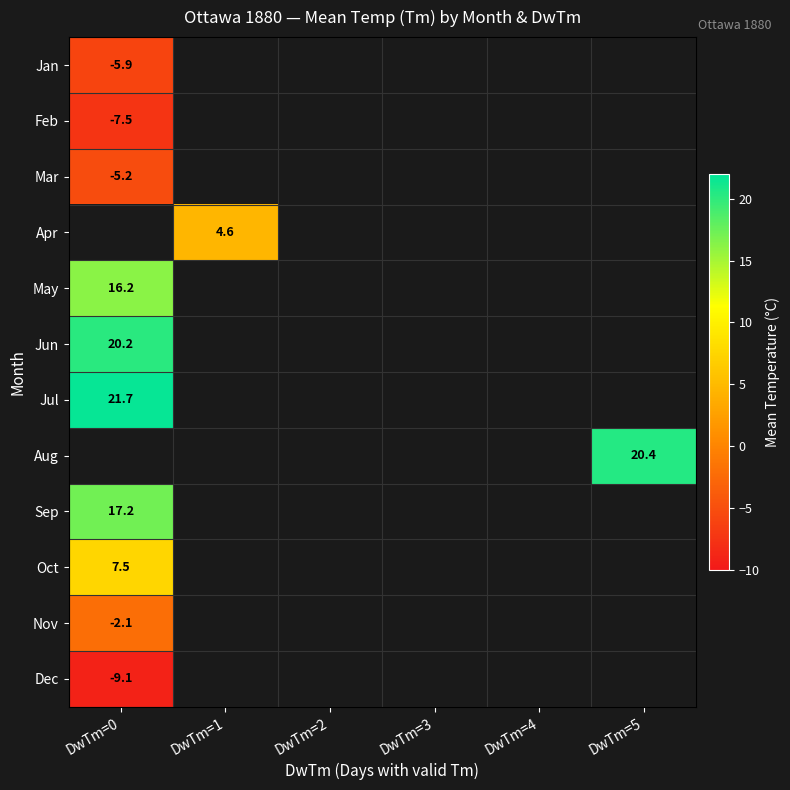

At how many categories does at least one series exceed -1?

3